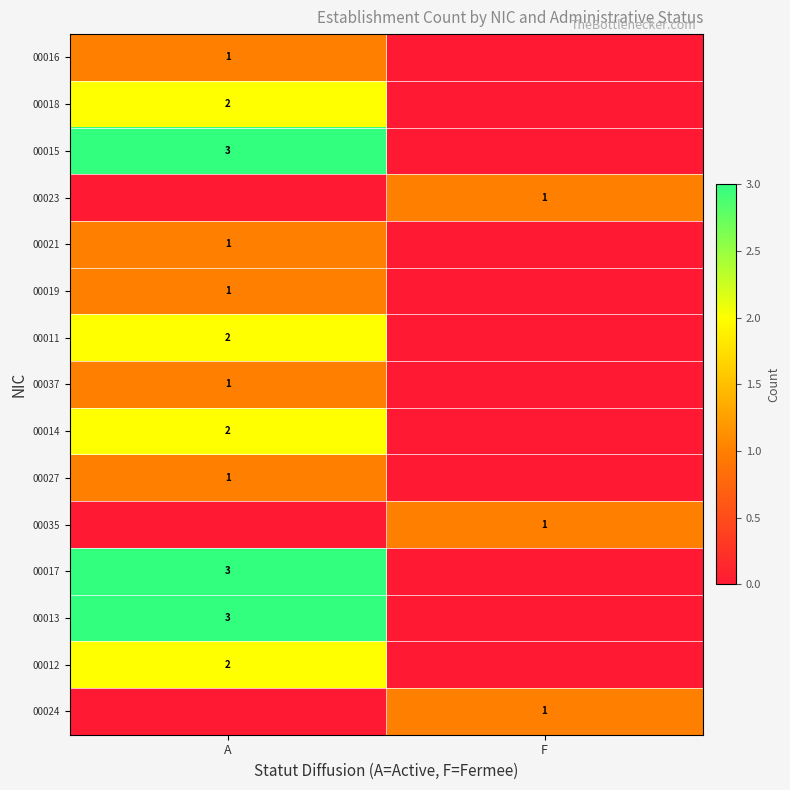

The value of 00012 at A is 1. True or false?

False